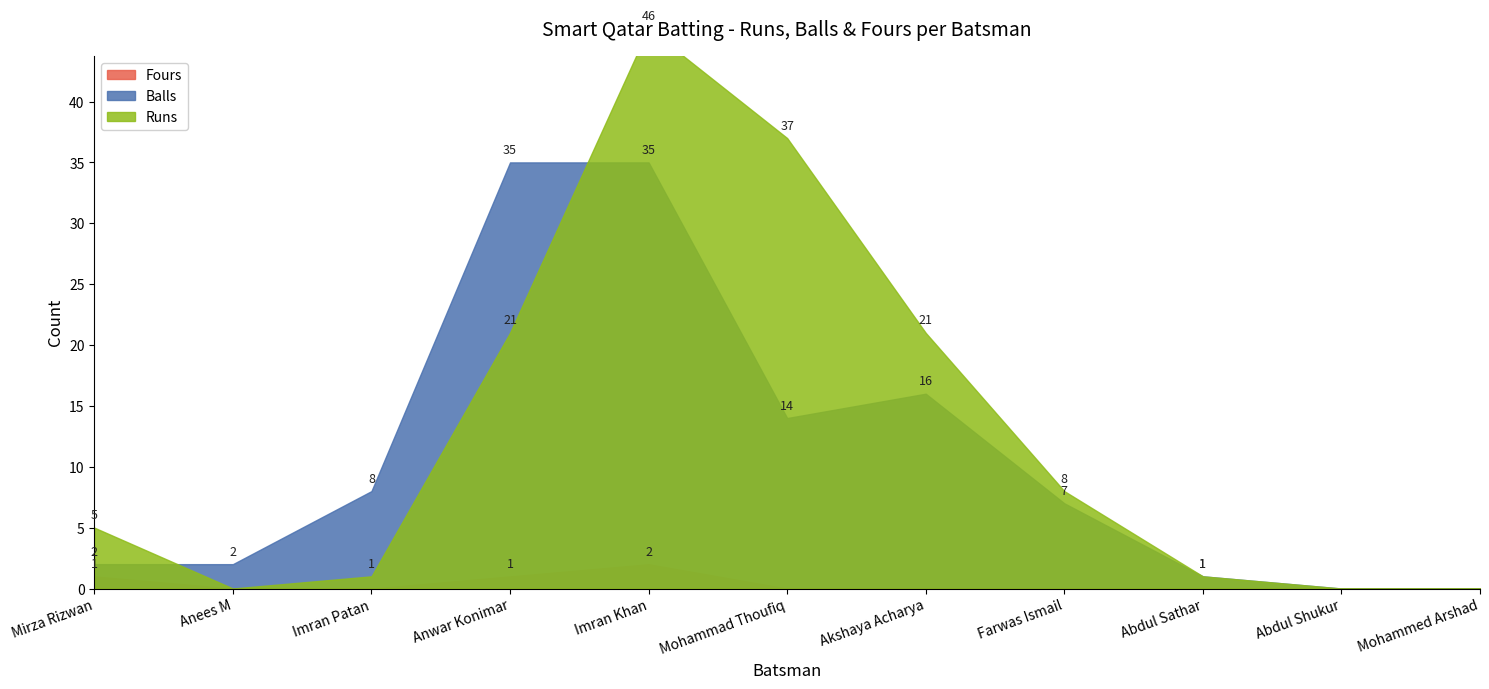

Between Akshaya Acharya and Anees M, which is larger?

Akshaya Acharya